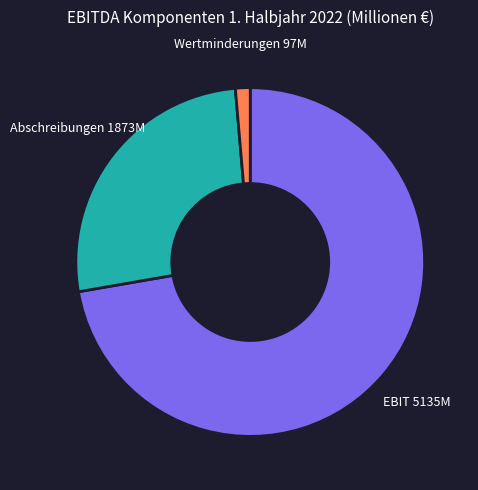

What is the smallest slice in the pie chart?

Wertminderungen